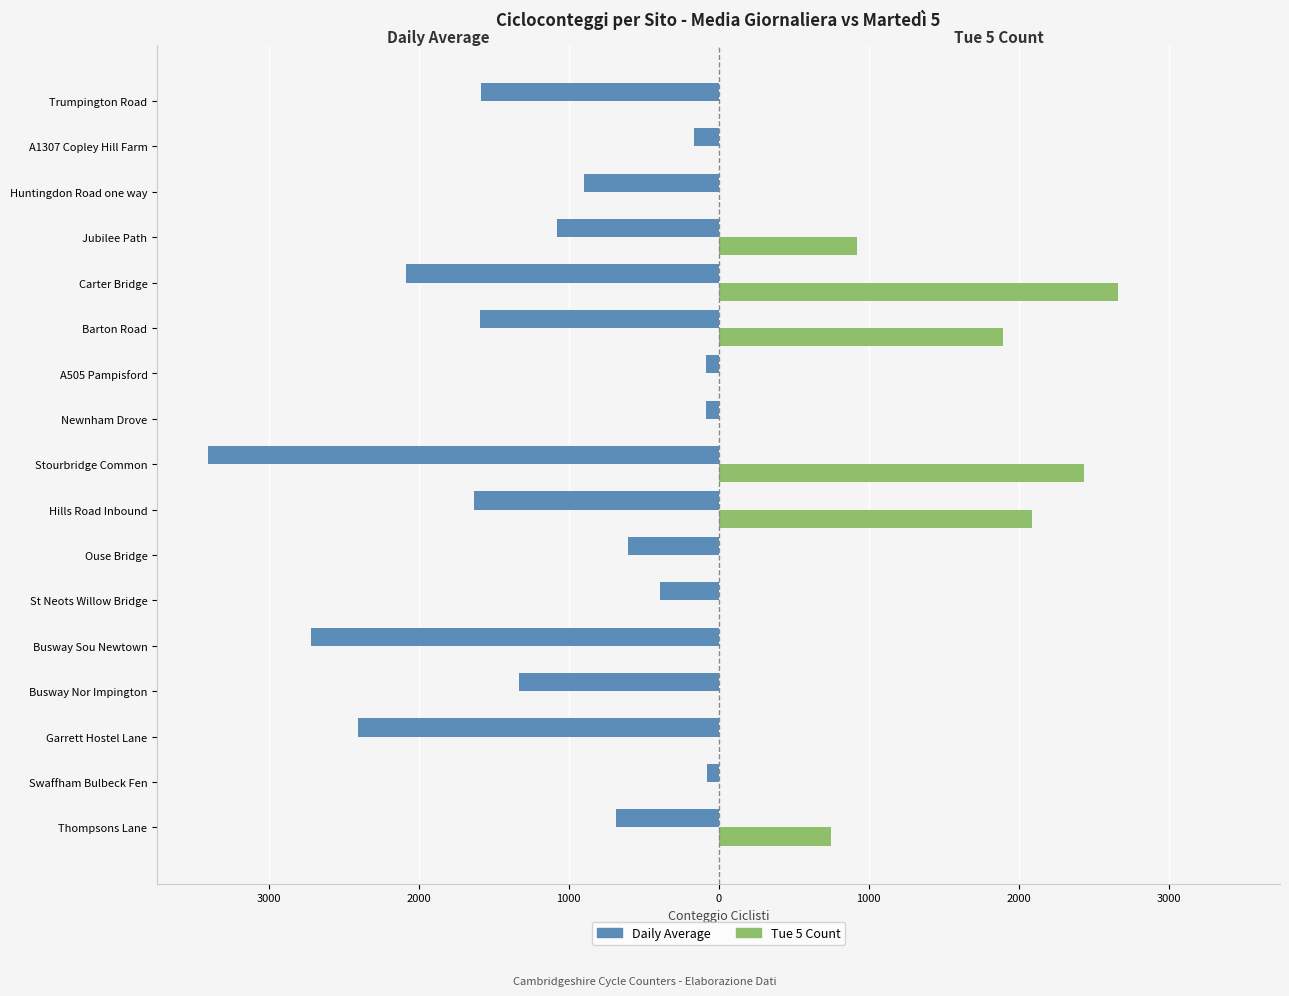

What are all the series names shown in the legend?

Daily Average, Tue 5 Count